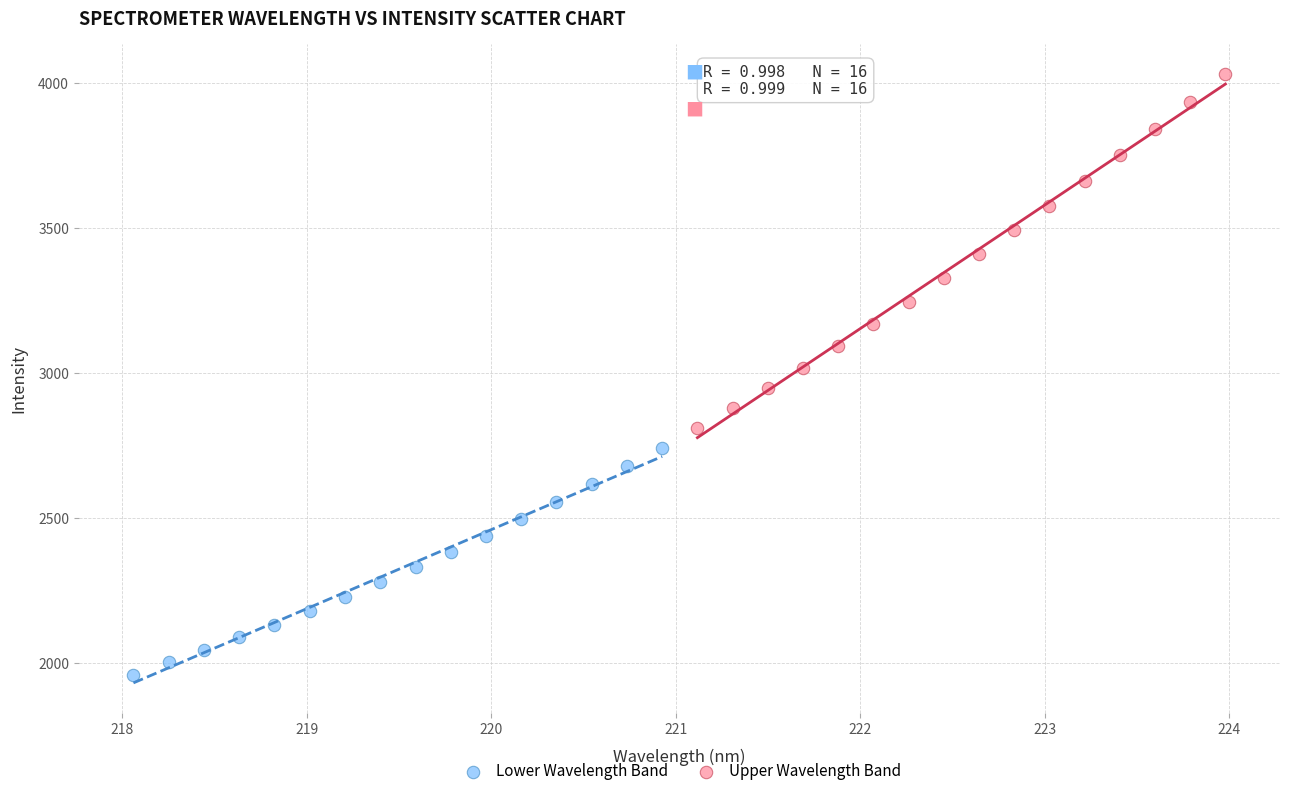

Which series has the largest Y range (max minus min)?

Upper Wavelength Band